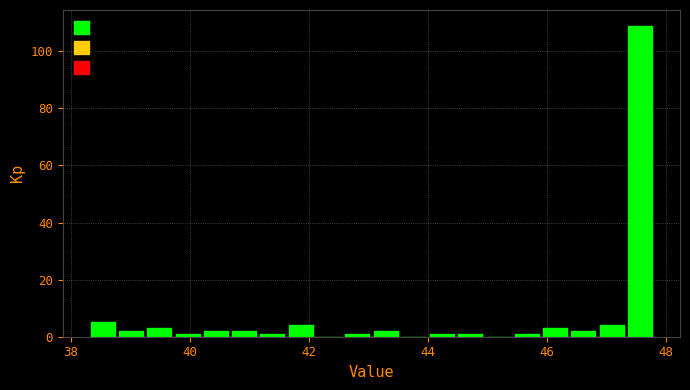

Around what value on the x-axis is the tallest bar? Give the approximate position of its centre, as read against the axis.

47.6